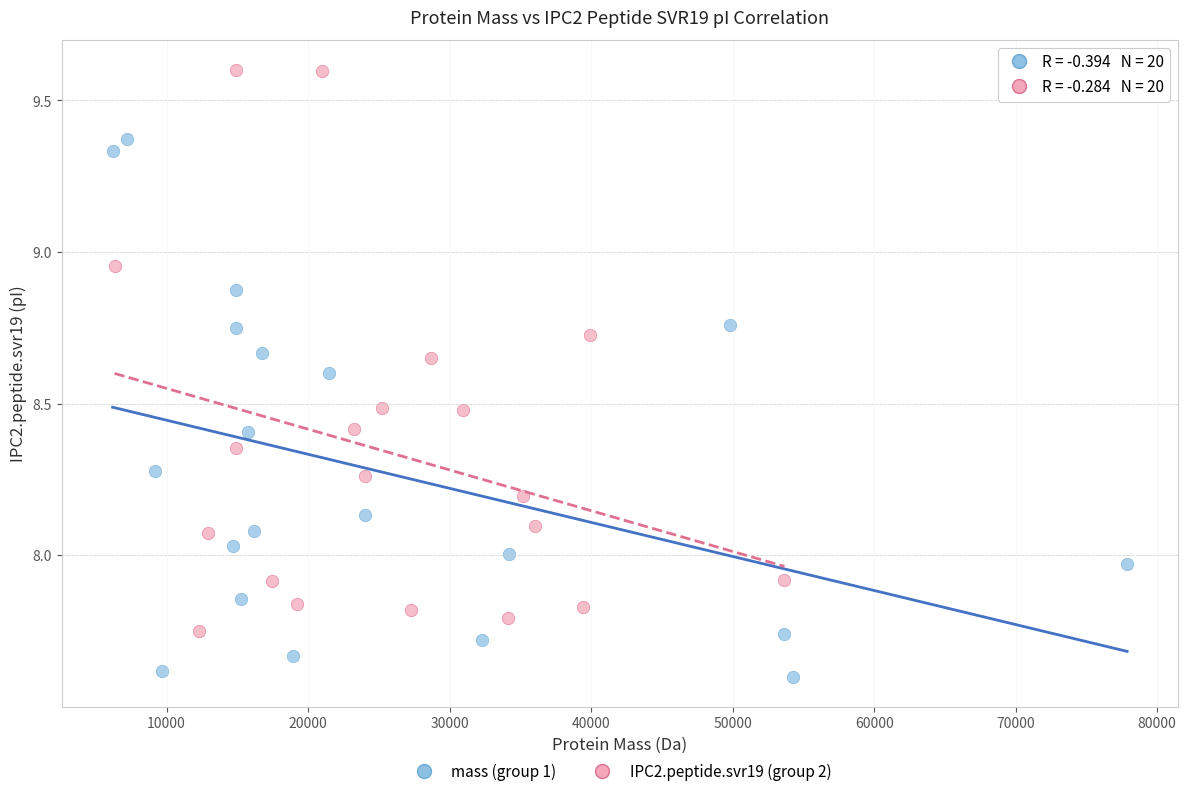

Which series reaches the maximum Y coordinate?

IPC2.peptide.svr19 (group 2)